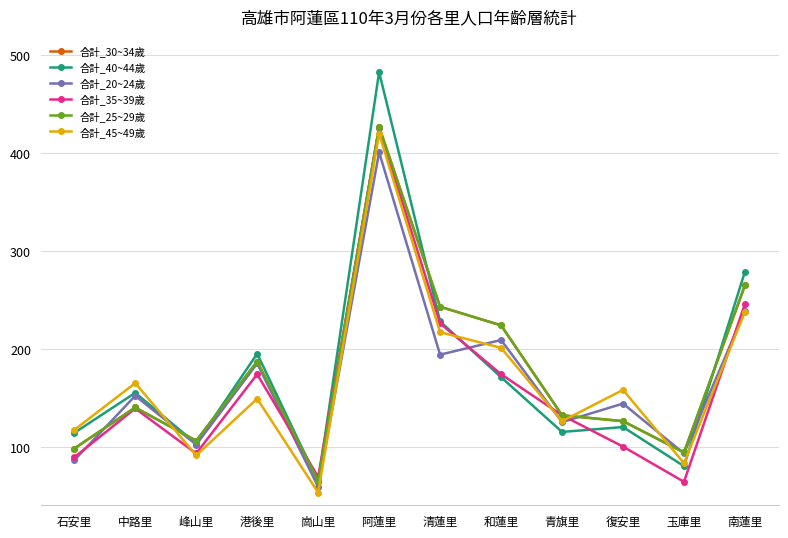

Reading left to right, transcribe all the data shown in this chart.

合計_30~34歲: 石安里=98	中路里=140	峰山里=106	港後里=187	崗山里=65	阿蓮里=427	清蓮里=243	和蓮里=224	青旗里=132	復安里=126	玉庫里=94	南蓮里=265
合計_40~44歲: 石安里=114	中路里=155	峰山里=103	港後里=195	崗山里=64	阿蓮里=483	清蓮里=228	和蓮里=171	青旗里=115	復安里=120	玉庫里=80	南蓮里=279
合計_20~24歲: 石安里=86	中路里=152	峰山里=102	港後里=185	崗山里=59	阿蓮里=401	清蓮里=194	和蓮里=209	青旗里=125	復安里=144	玉庫里=93	南蓮里=239
合計_35~39歲: 石安里=89	中路里=139	峰山里=93	港後里=174	崗山里=69	阿蓮里=426	清蓮里=226	和蓮里=174	青旗里=132	復安里=100	玉庫里=64	南蓮里=246
合計_25~29歲: 石安里=98	中路里=140	峰山里=106	港後里=187	崗山里=65	阿蓮里=427	清蓮里=243	和蓮里=224	青旗里=132	復安里=126	玉庫里=94	南蓮里=265
合計_45~49歲: 石安里=117	中路里=165	峰山里=91	港後里=149	崗山里=53	阿蓮里=420	清蓮里=217	和蓮里=201	青旗里=126	復安里=158	玉庫里=83	南蓮里=238